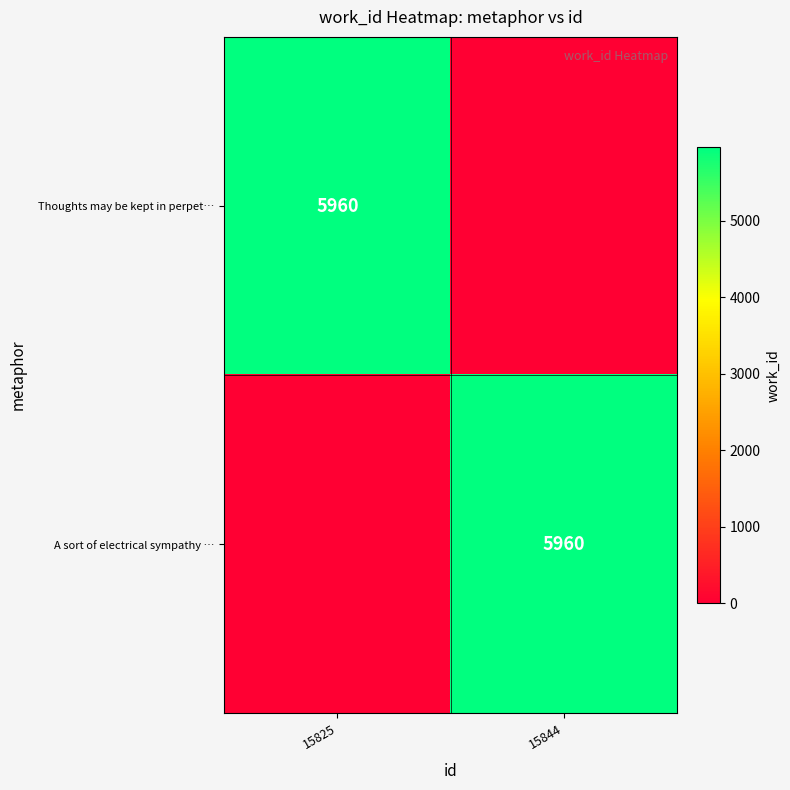

The value of A sort of electrical sympathy … at 15844 is 5960. True or false?

True